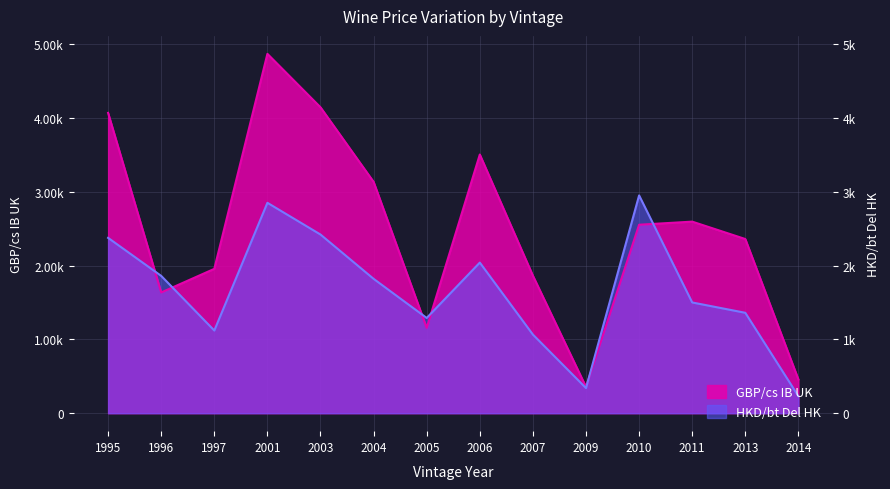

Which category has the highest value across all series?

2001